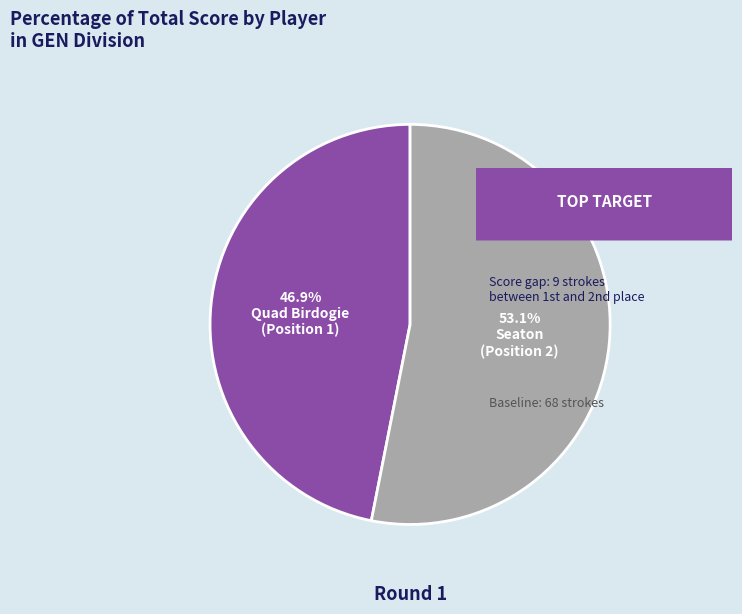

Does any single category account for the majority?

Yes